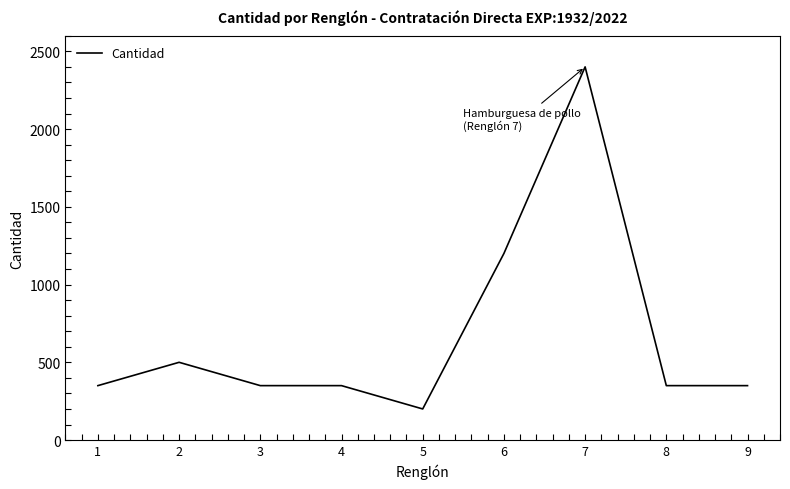

Reading left to right, what are all the values shown in this chart?

1=350	2=500	3=350	4=350	5=200	6=1200	7=2400	8=350	9=350